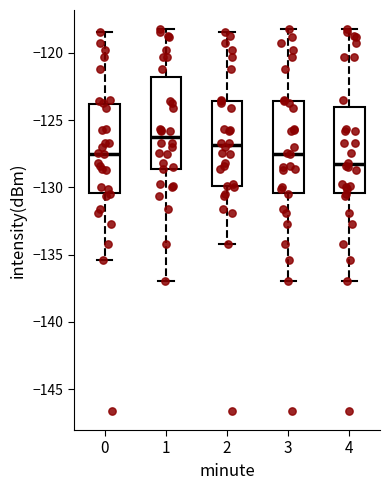

Reading left to right, read every box against the y-axis: the position of its median line, the range the box covers, and the ends of its whiskers. The values are not printed on the chart, so give them approximately, as read against the axis.

0: median -127.5, box -130.5 to -124.0, whiskers -135.5 to -118.5
1: median -126.0, box -128.5 to -122.0, whiskers -137.0 to -118.0
2: median -127.0, box -130.0 to -123.5, whiskers -134.0 to -118.5
3: median -127.5, box -130.5 to -123.5, whiskers -137.0 to -118.0
4: median -128.5, box -130.5 to -124.0, whiskers -137.0 to -118.0